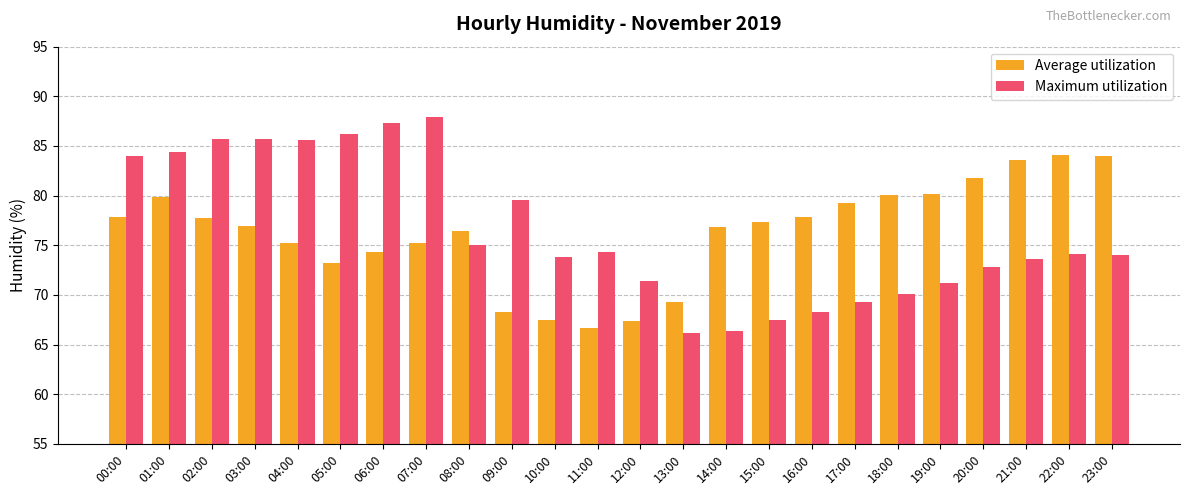

How many data points does each series have?

24